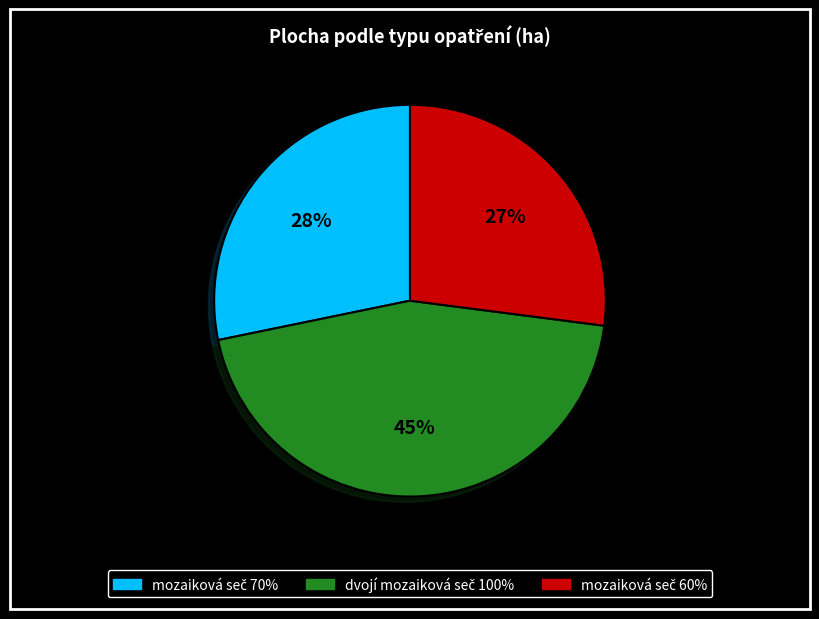

Does any single category account for the majority?

No